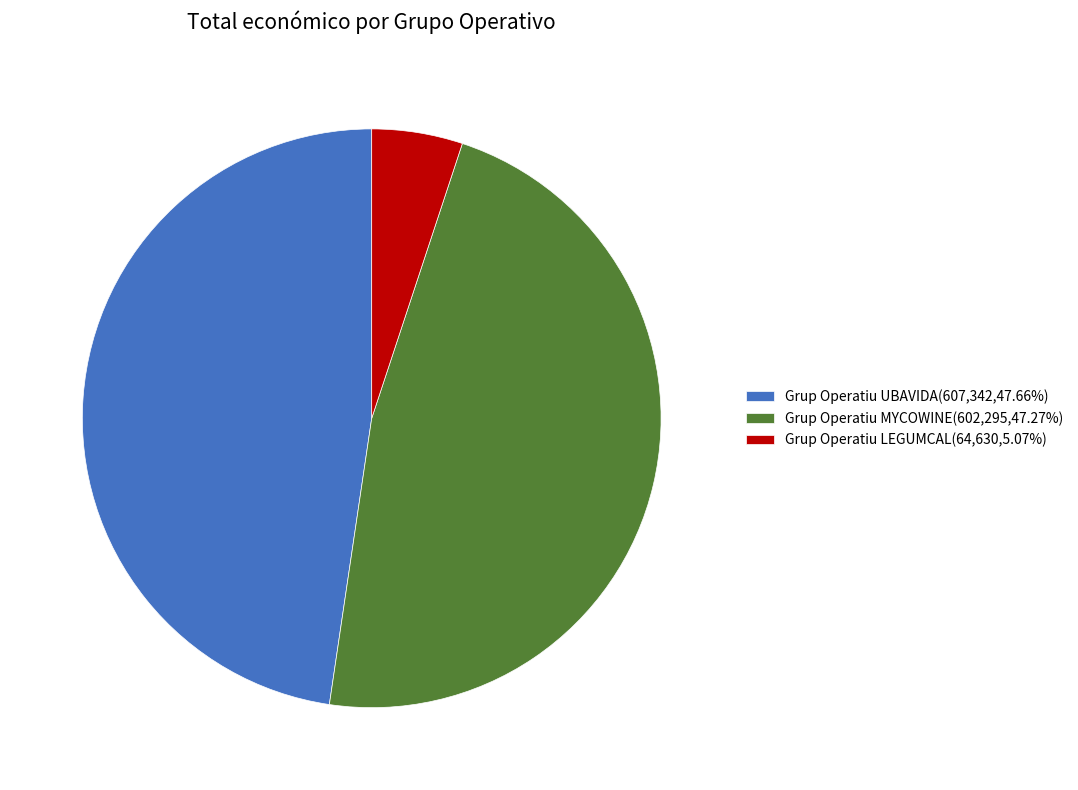

Is the sum of Grup Operatiu LEGUMCAL(64,630,5.07%) and Grup Operatiu UBAVIDA(607,342,47.66%) greater than half?

Yes